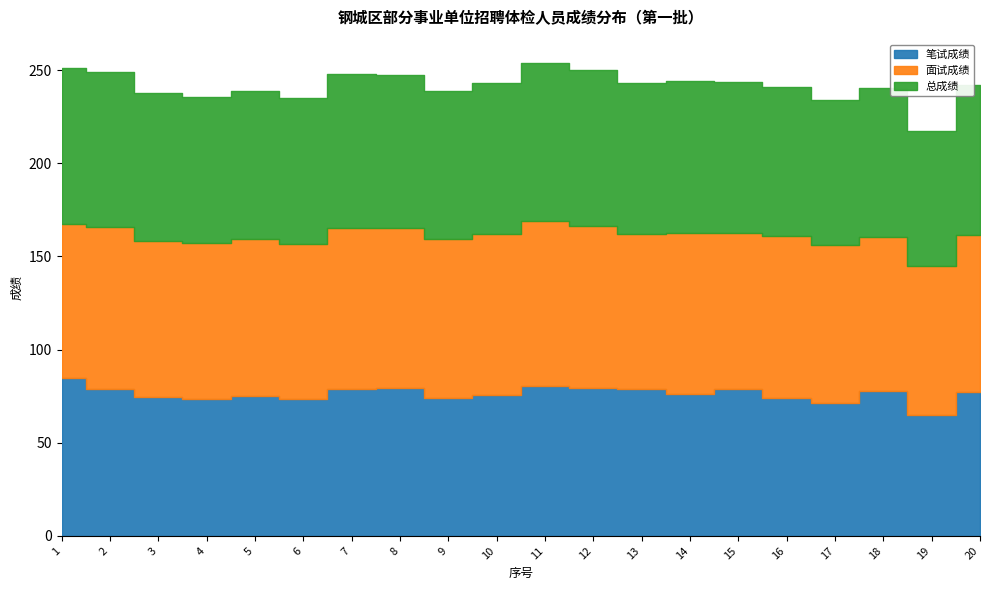

What is the difference between the maximum and minimum values in the 面试成绩 series?

8.3